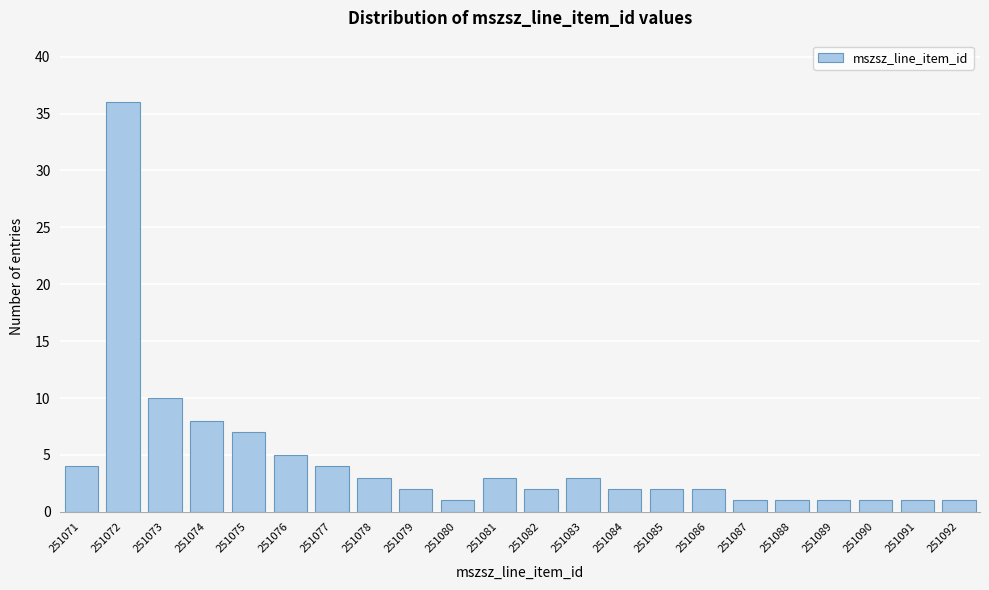

Reading left to right, what are all the values shown in this chart?

251071=4	251072=36	251073=10	251074=8	251075=7	251076=5	251077=4	251078=3	251079=2	251080=1	251081=3	251082=2	251083=3	251084=2	251085=2	251086=2	251087=1	251088=1	251089=1	251090=1	251091=1	251092=1